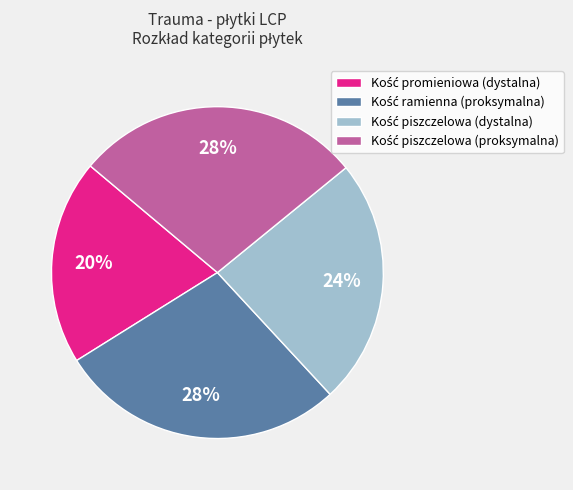

Is there a majority slice in this chart?

No